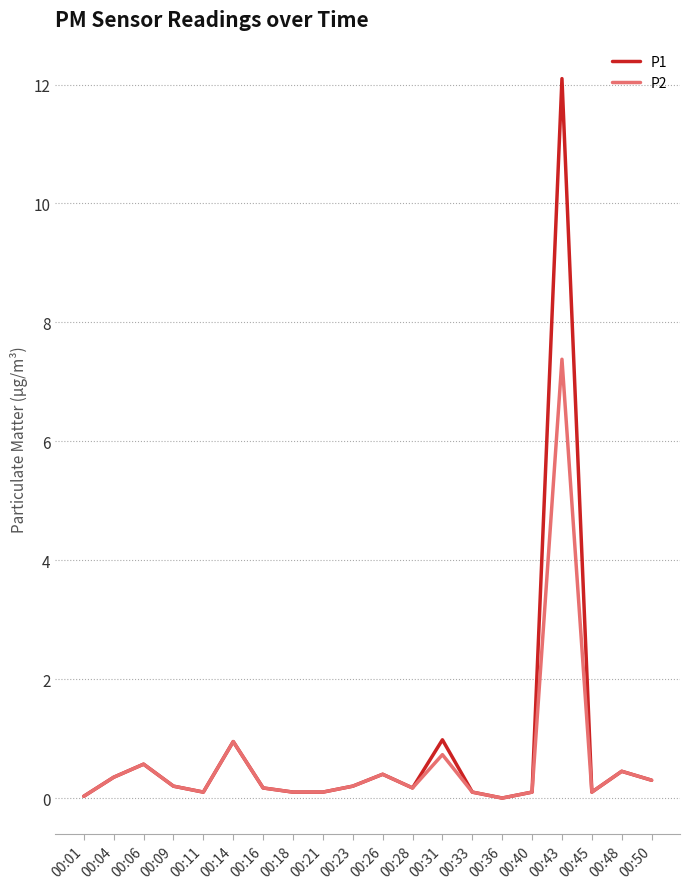

Which category has the highest value in the P1 series?

00:43